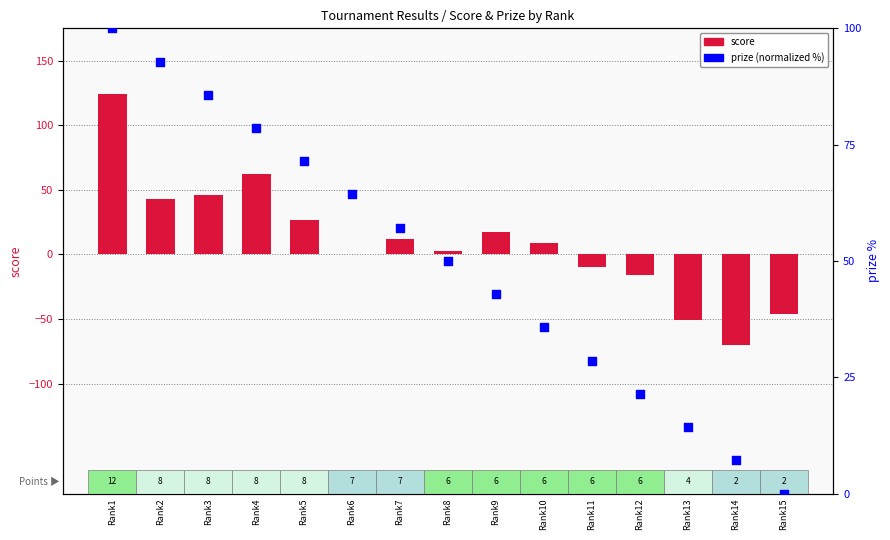

At how many categories does at least one series exceed 123?

1